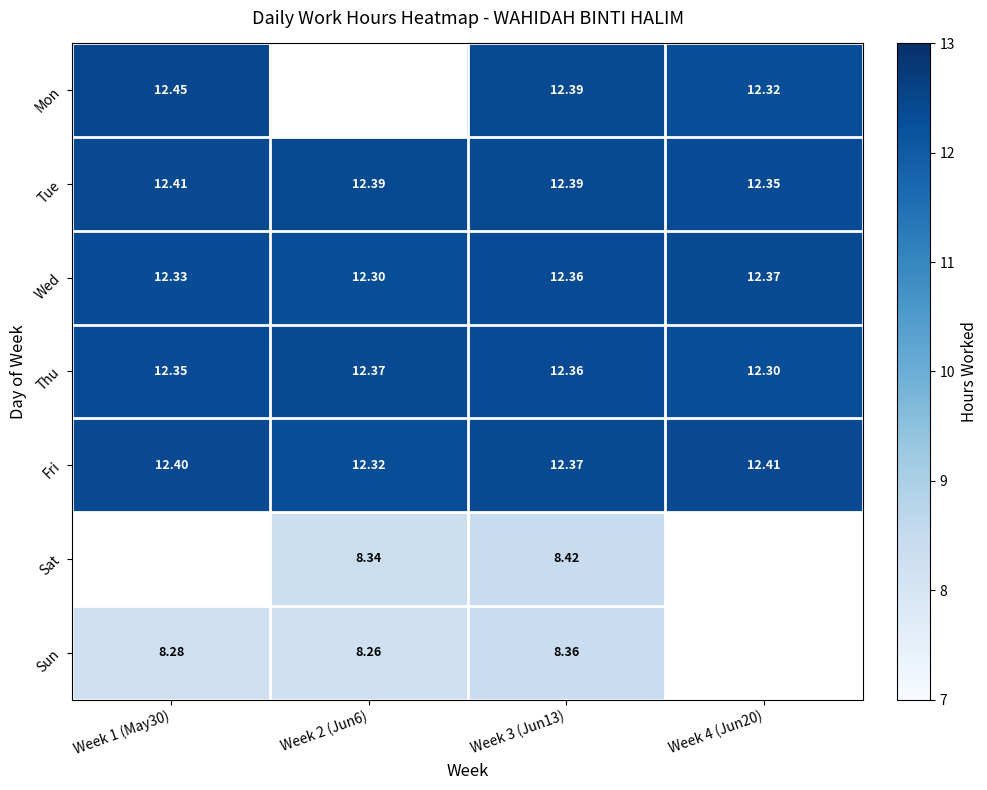

Is the value of Mon at Week 4 (Jun20) greater than the value of Tue at Week 3 (Jun13)?

No